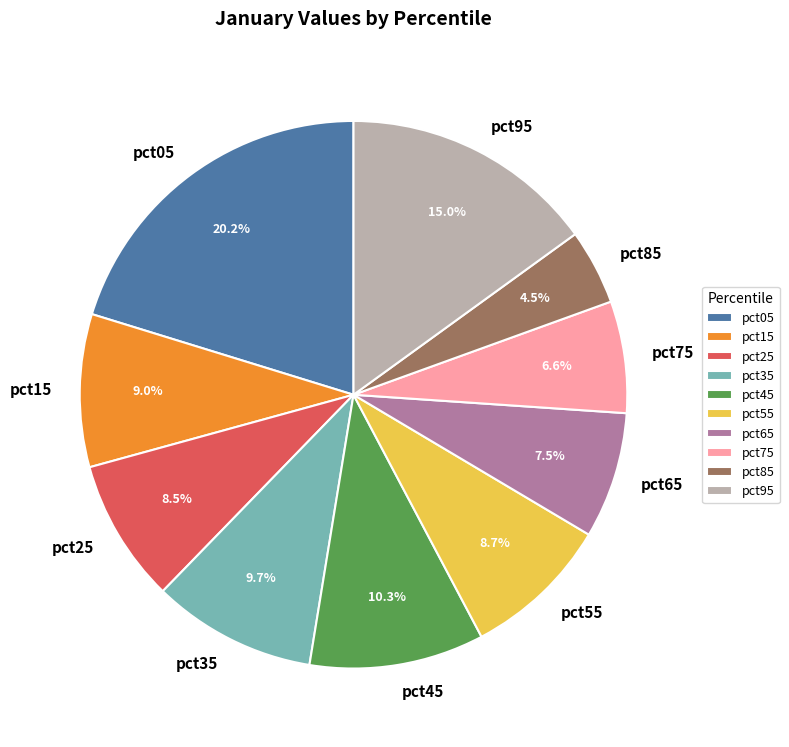

Which slice is the smallest?

pct85